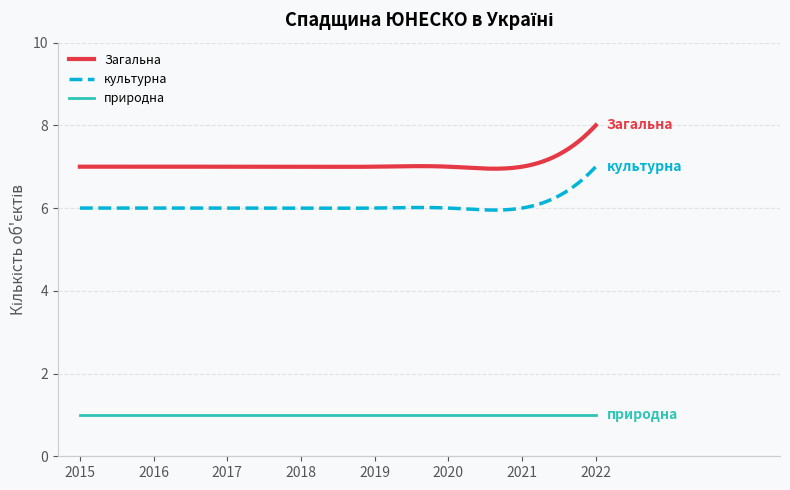

What is the minimum value for природна?

1.0